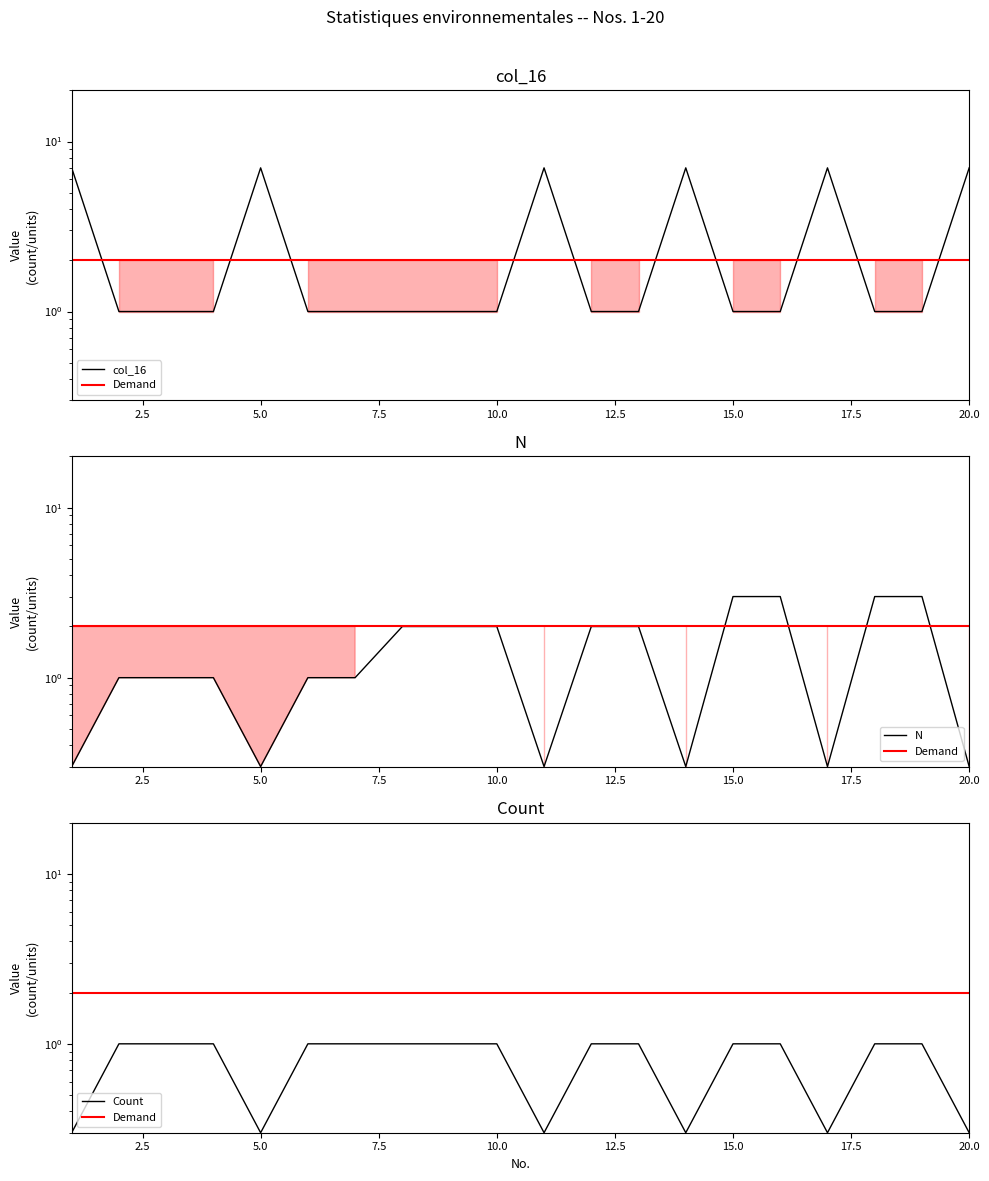

How many categories are shown in the chart?

20